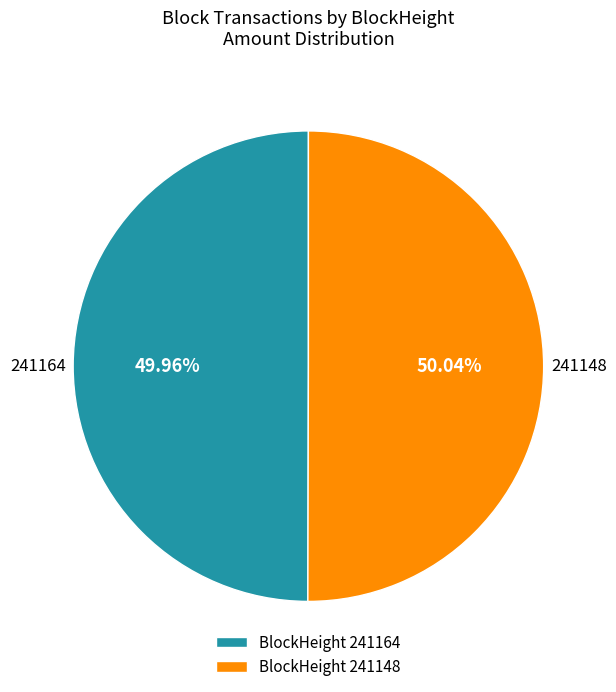

Is there a majority slice in this chart?

Yes